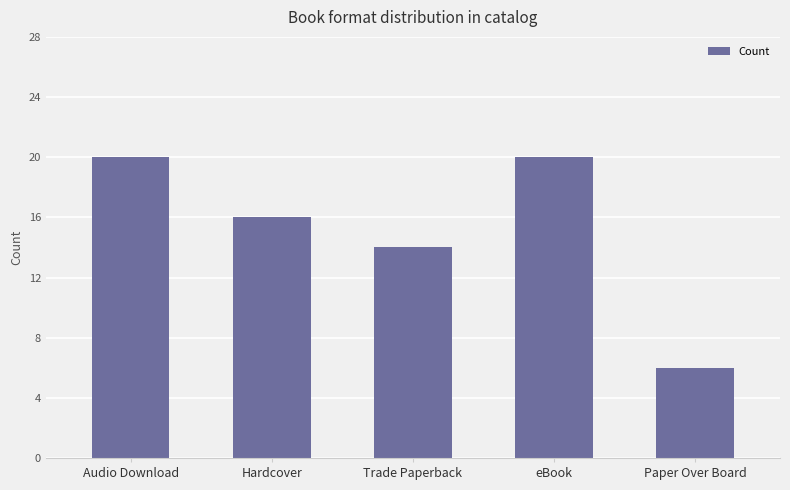

Where does the data first go above 16?

Audio Download